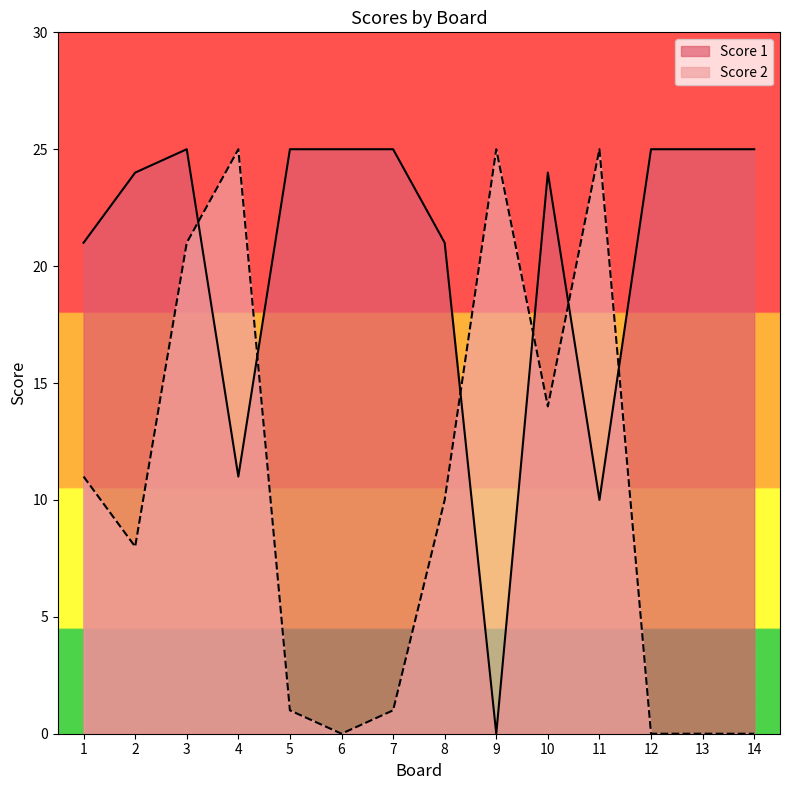

In Score 1, how many points are higher than both neighbors (excluding endpoints)?

2